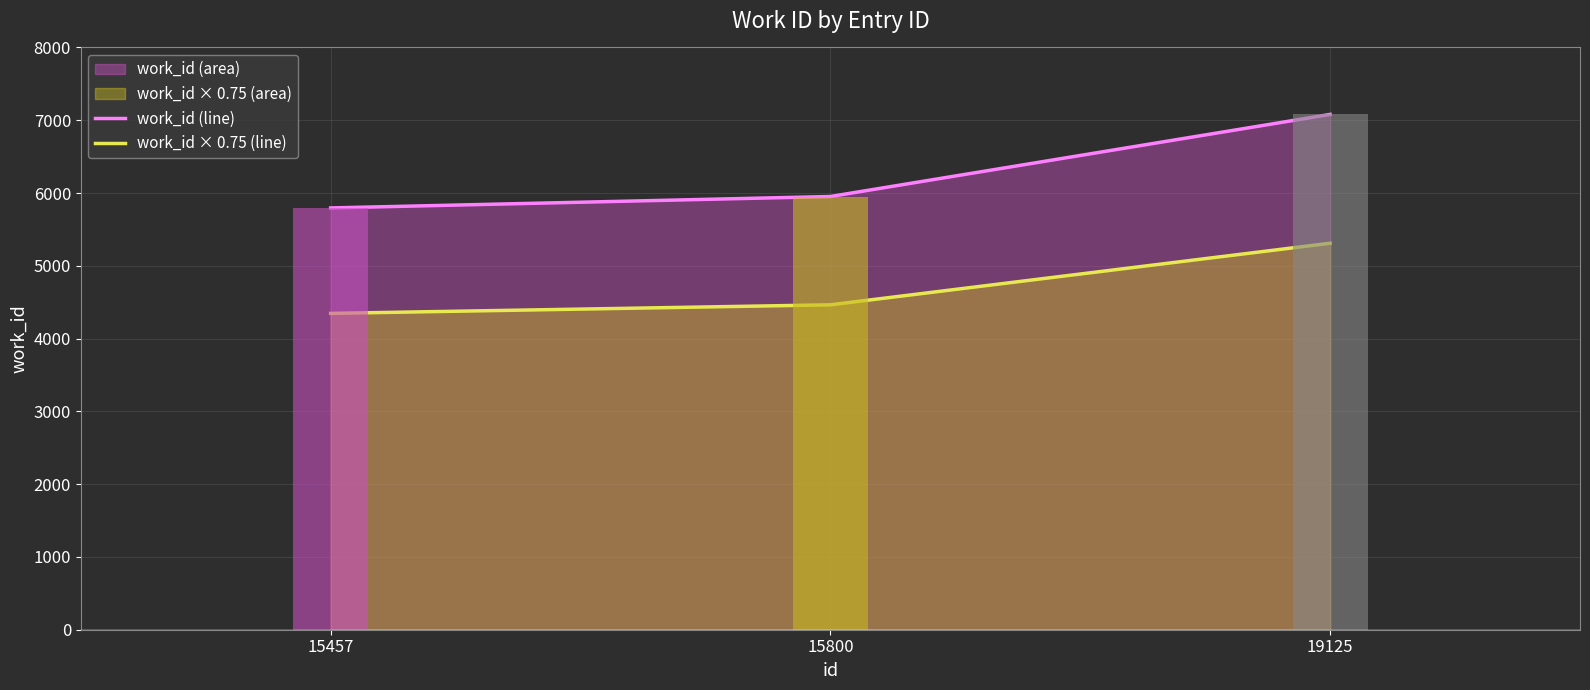

Reading left to right, list all the values displayed in this chart.

work_id (line): 15457=5795.0	15800=5952.0	19125=7080.0
work_id × 0.75 (line): 15457=4346.2	15800=4464.0	19125=5310.0